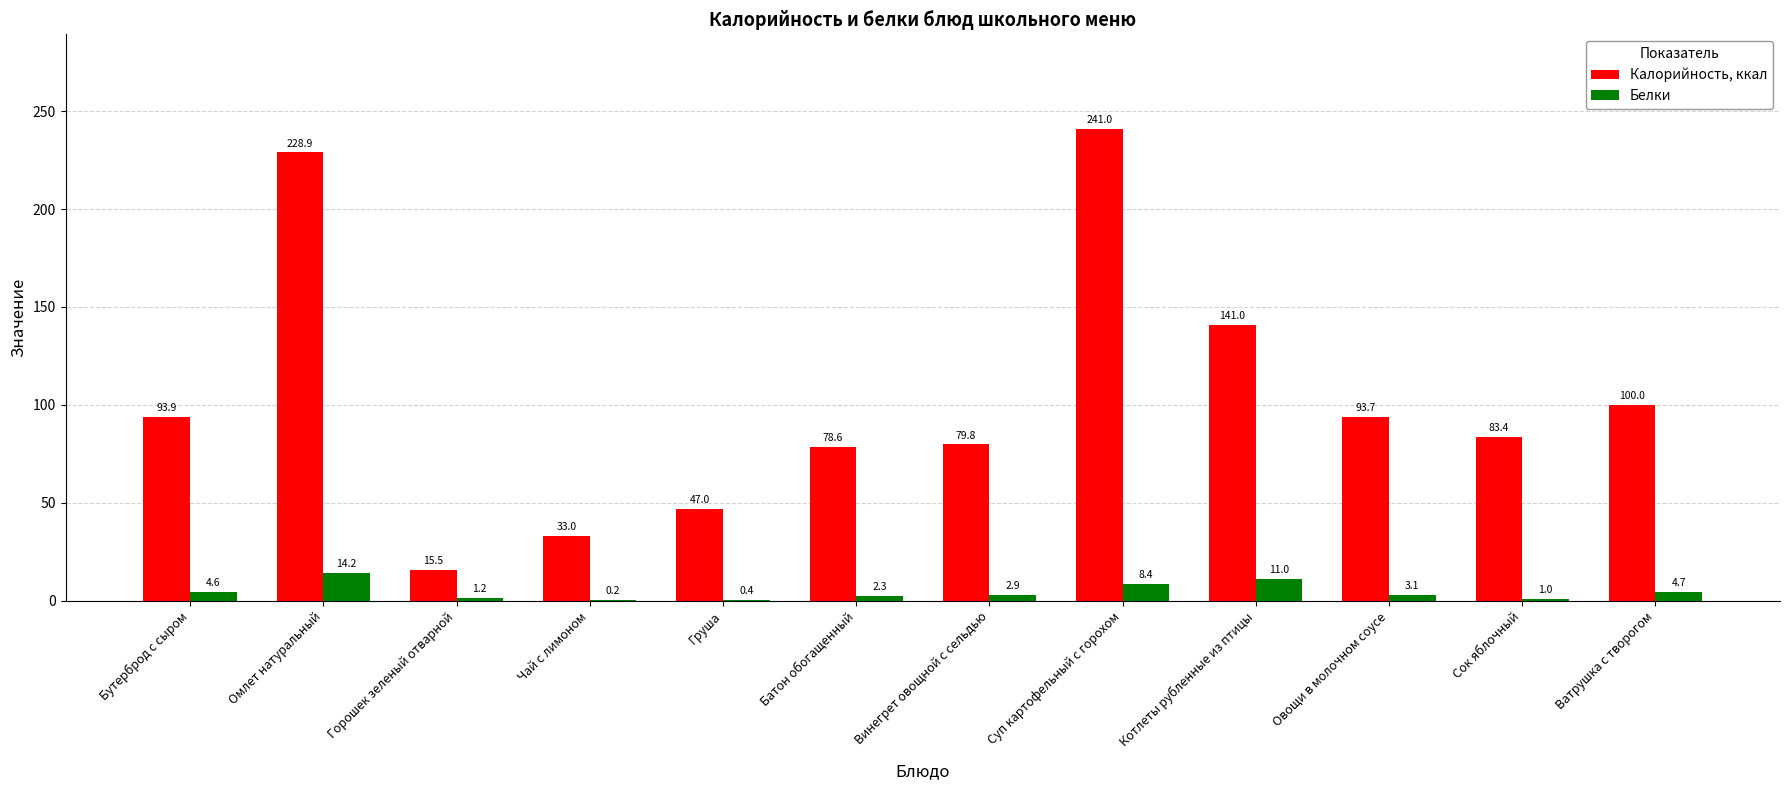

At which category is the sum across all series the highest?

Суп картофельный с горохом